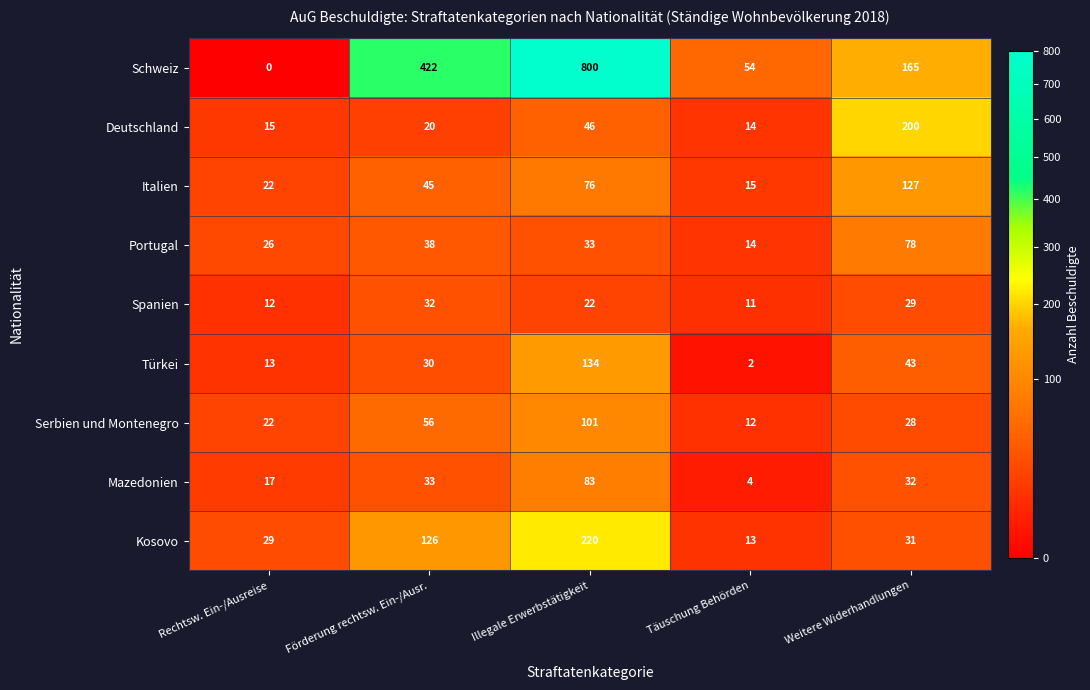

Where does the Kosovo series first go above 31?

Förderung rechtsw. Ein-/Ausr.